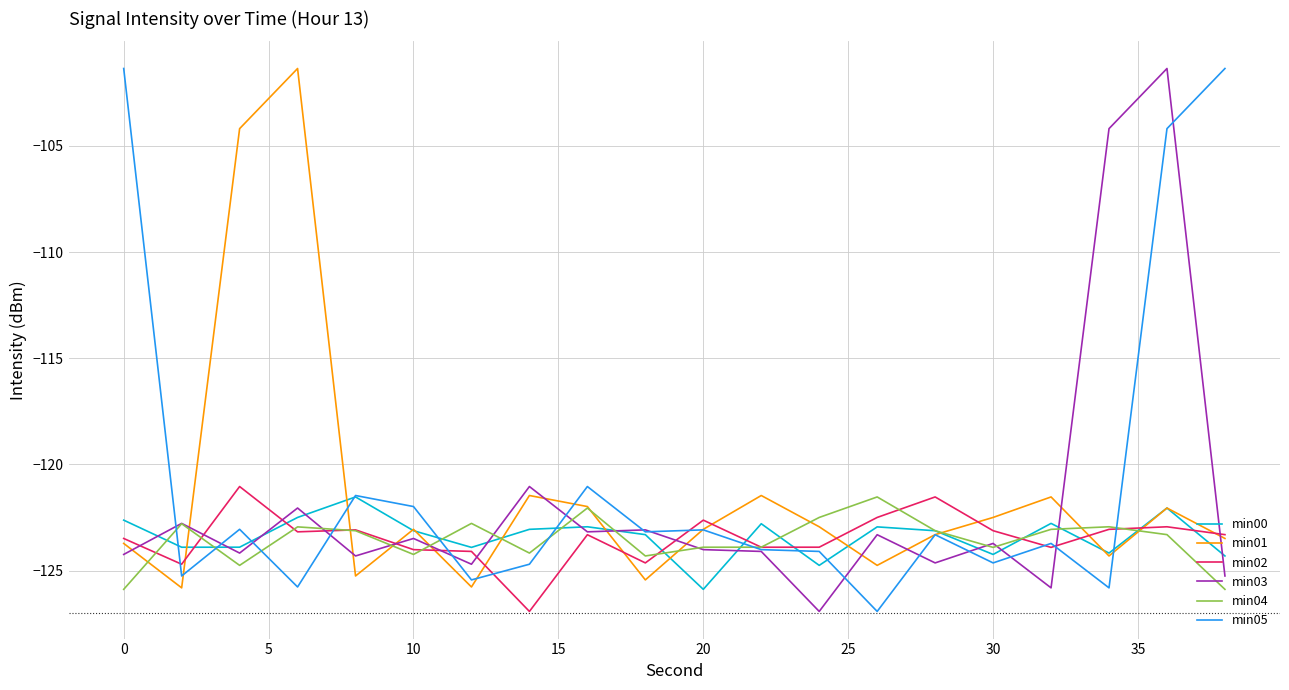

Which series ends up on top after the final intersection of min01 and min03?

min01